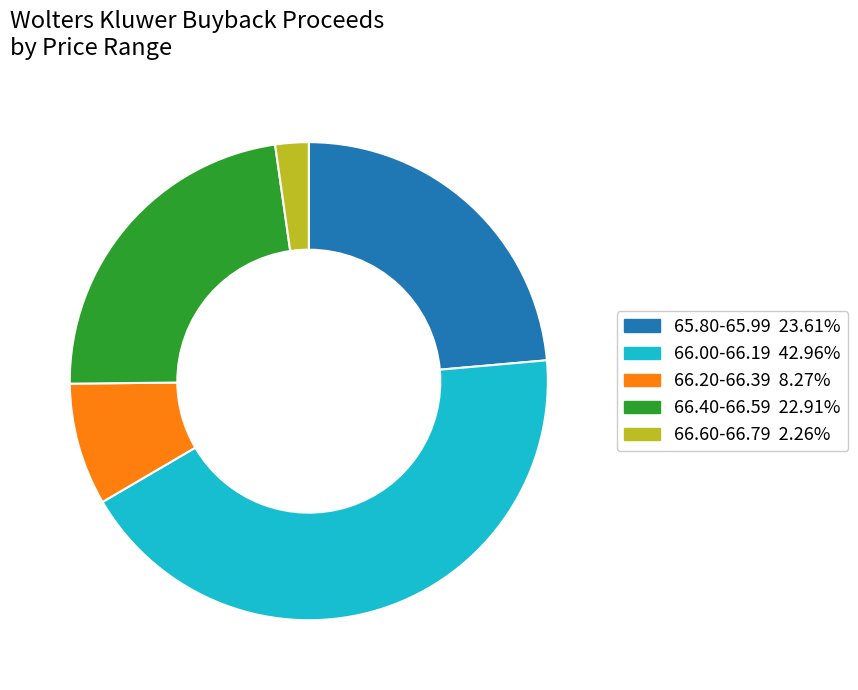

Is there a majority slice in this chart?

No